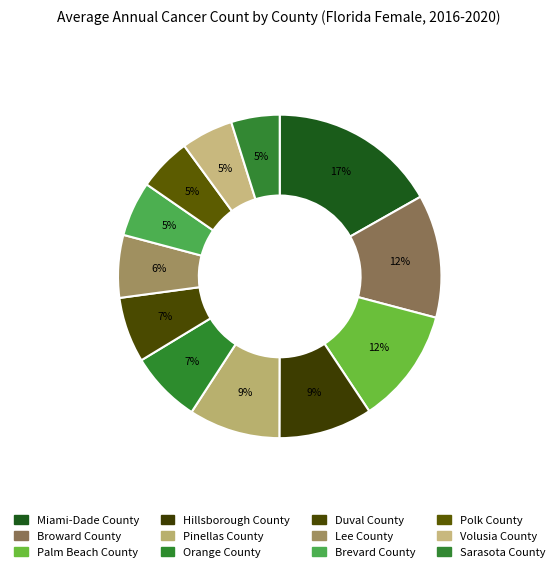

Count the number of slices in the pie.

12